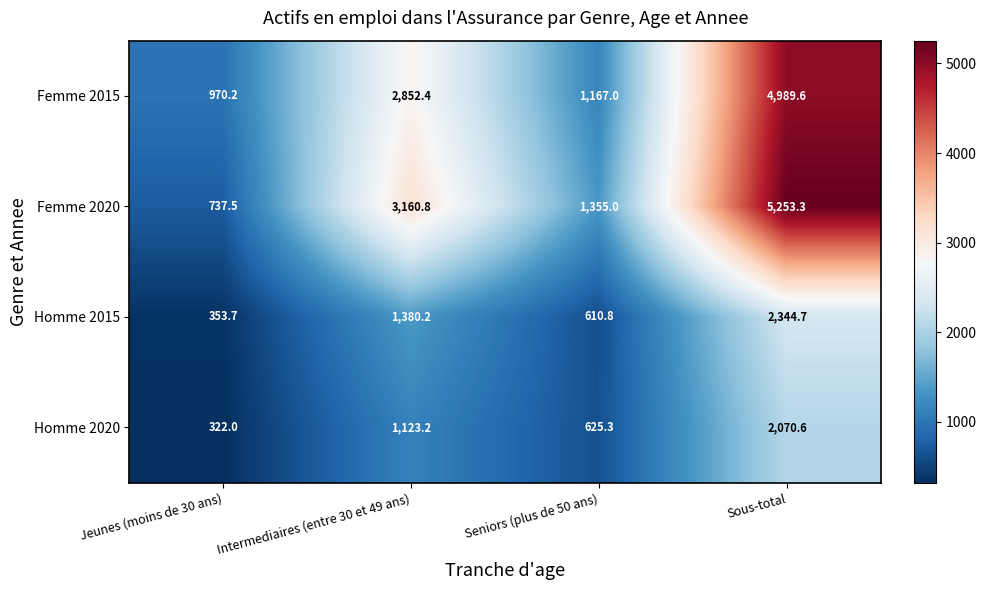

Reading left to right, list all the values displayed in this chart.

Femme 2015: Jeunes (moins de 30 ans)=970.2	Intermediaires (entre 30 et 49 ans)=2852.4	Seniors (plus de 50 ans)=1167.0	Sous-total=4989.6
Femme 2020: Jeunes (moins de 30 ans)=737.5	Intermediaires (entre 30 et 49 ans)=3160.8	Seniors (plus de 50 ans)=1355.0	Sous-total=5253.3
Homme 2015: Jeunes (moins de 30 ans)=353.7	Intermediaires (entre 30 et 49 ans)=1380.2	Seniors (plus de 50 ans)=610.8	Sous-total=2344.7
Homme 2020: Jeunes (moins de 30 ans)=322.0	Intermediaires (entre 30 et 49 ans)=1123.2	Seniors (plus de 50 ans)=625.3	Sous-total=2070.6